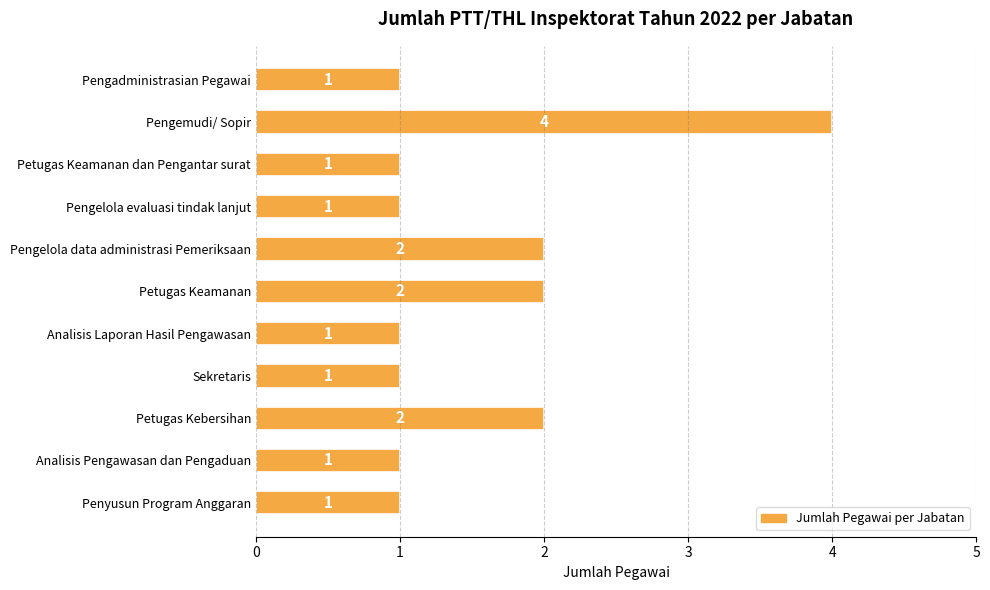

What is the greatest value displayed?

4